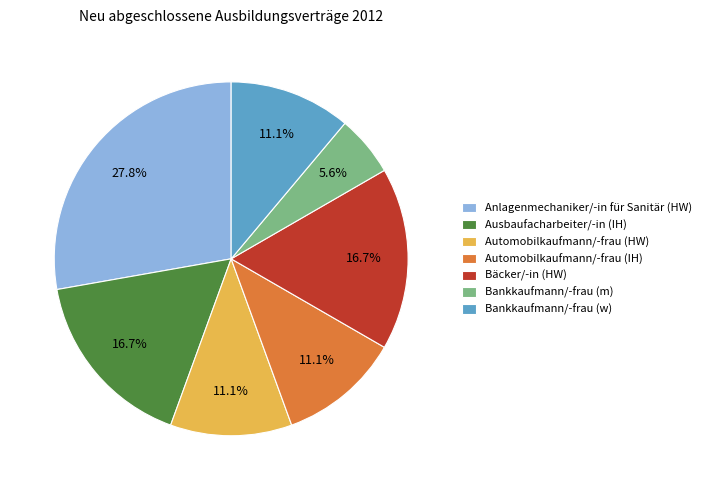

Is there any slice that represents more than half of the pie?

No